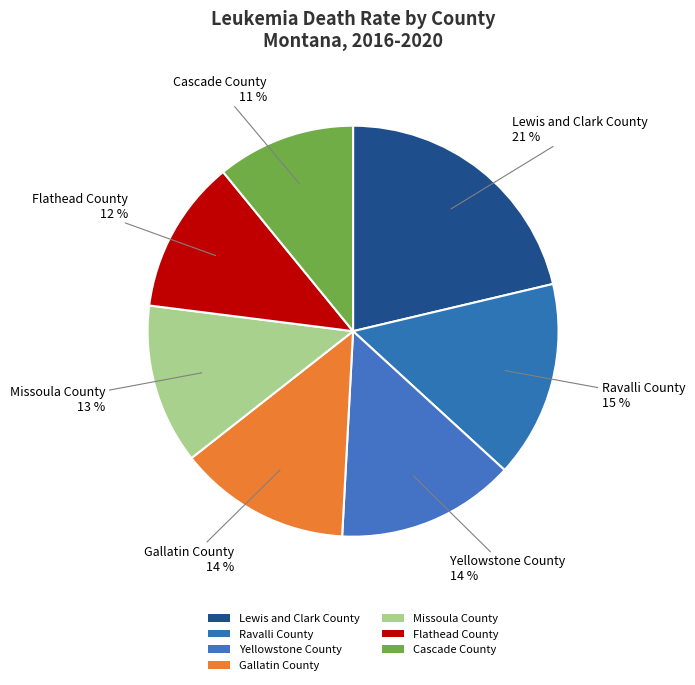

To the nearest percent, what portion does Gallatin County represent?

14%